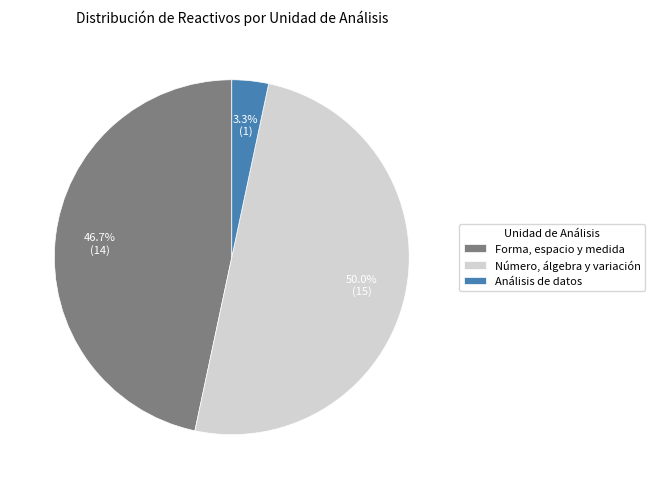

How many slices are in this pie chart?

3